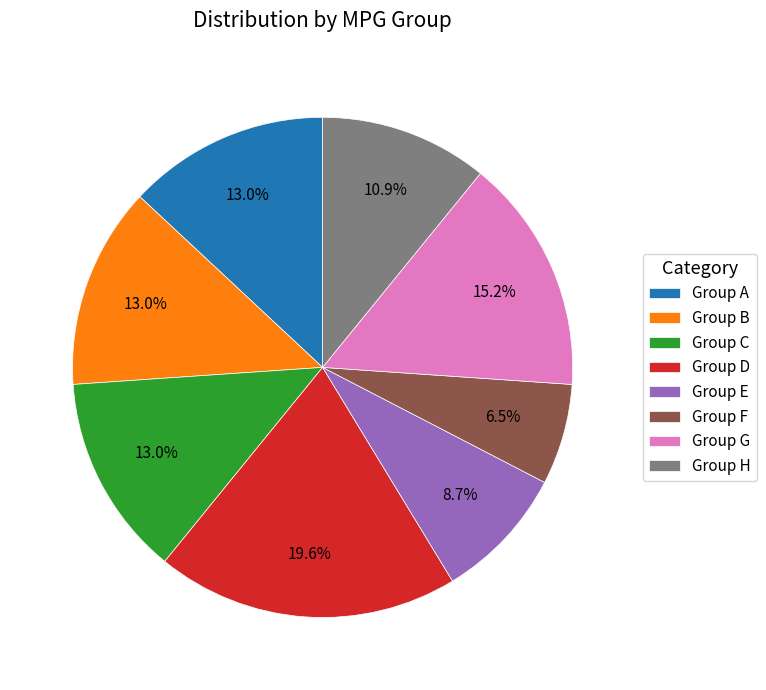

Between Group H and Group C, which is larger?

Group C